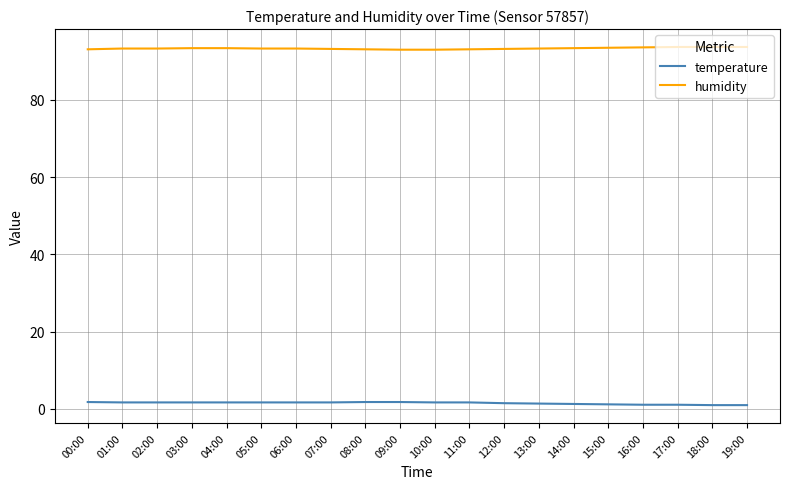

What are all the series names shown in the legend?

temperature, humidity